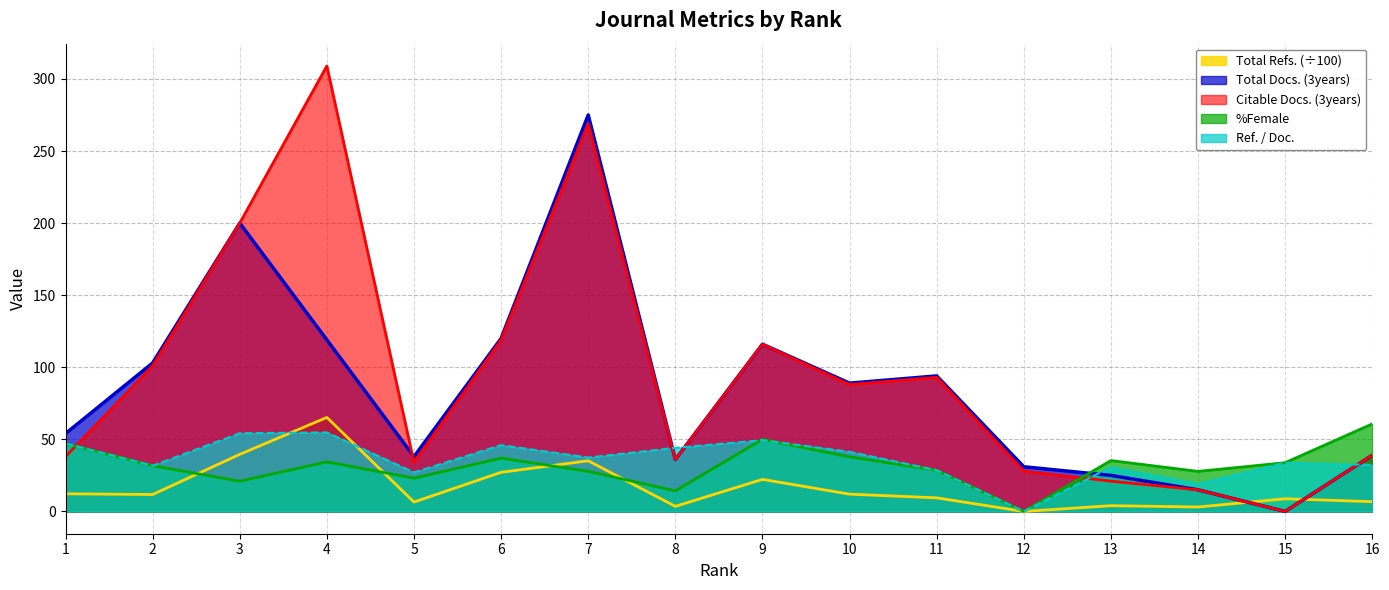

What are all the series names shown in the legend?

Total Refs. (÷100), Total Docs. (3years), Citable Docs. (3years), %Female, Ref. / Doc.